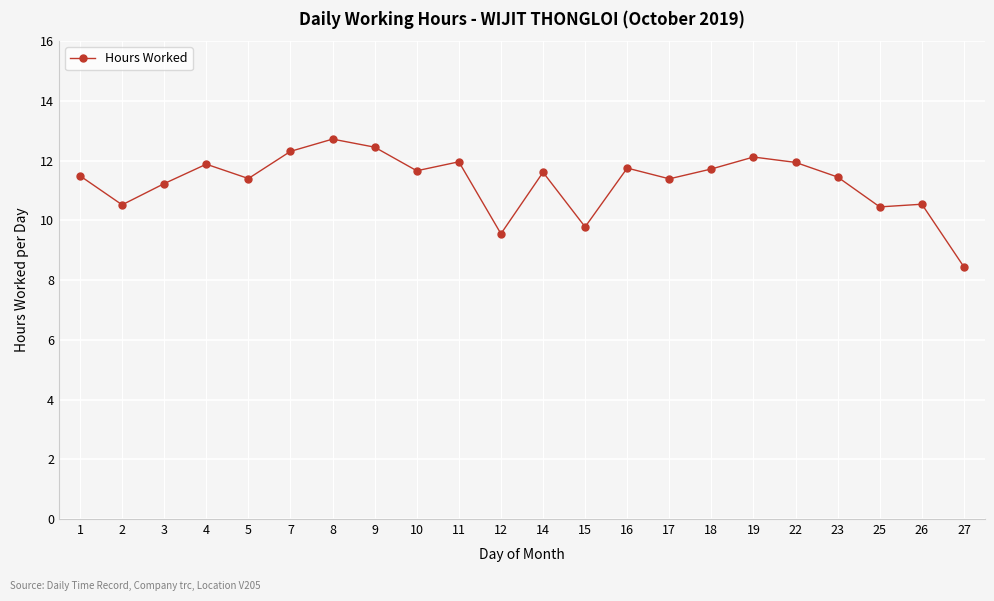

What is the difference between the second highest and minimum values?

4.0